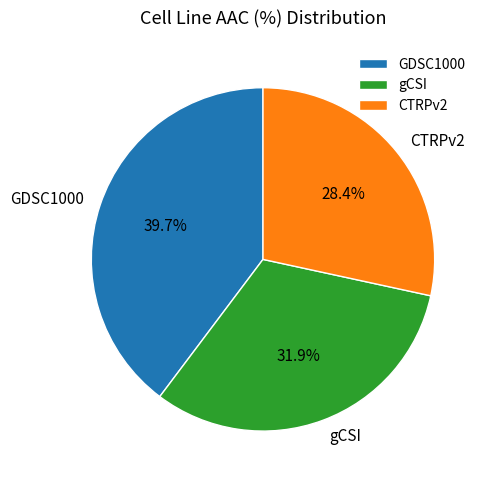

True or false: gCSI accounts for 41% of the total.

False